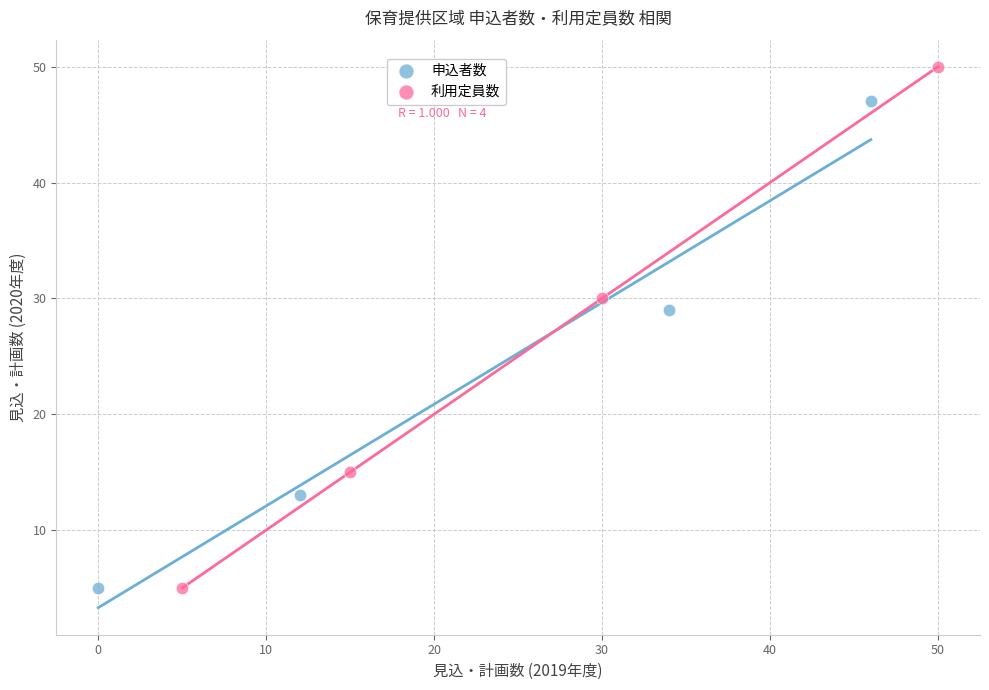

Which series contains the highest Y value?

利用定員数